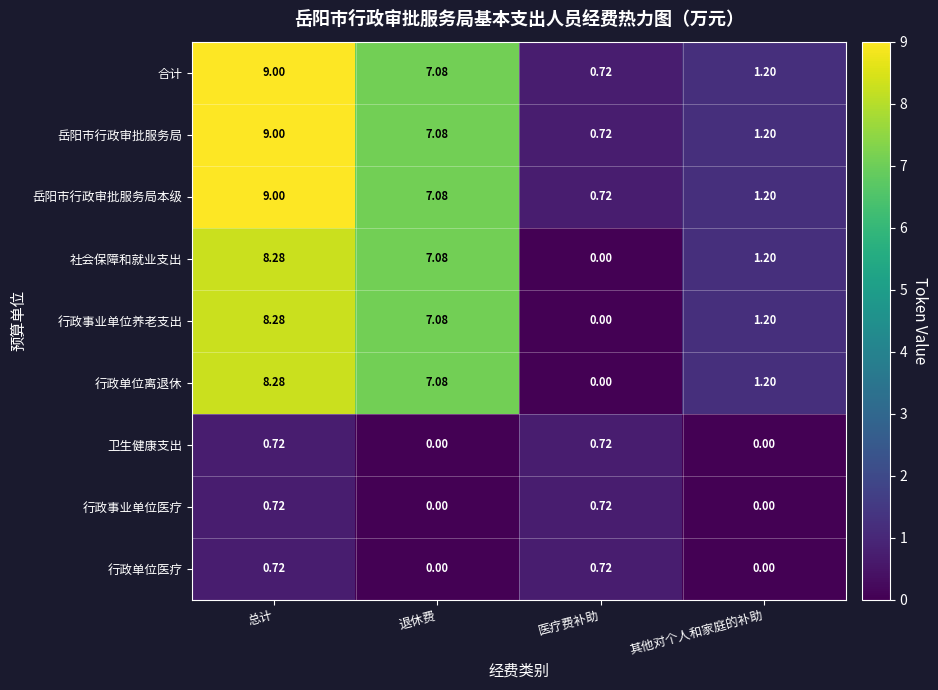

At which label is 行政事业单位养老支出 closest to 4?

其他对个人和家庭的补助